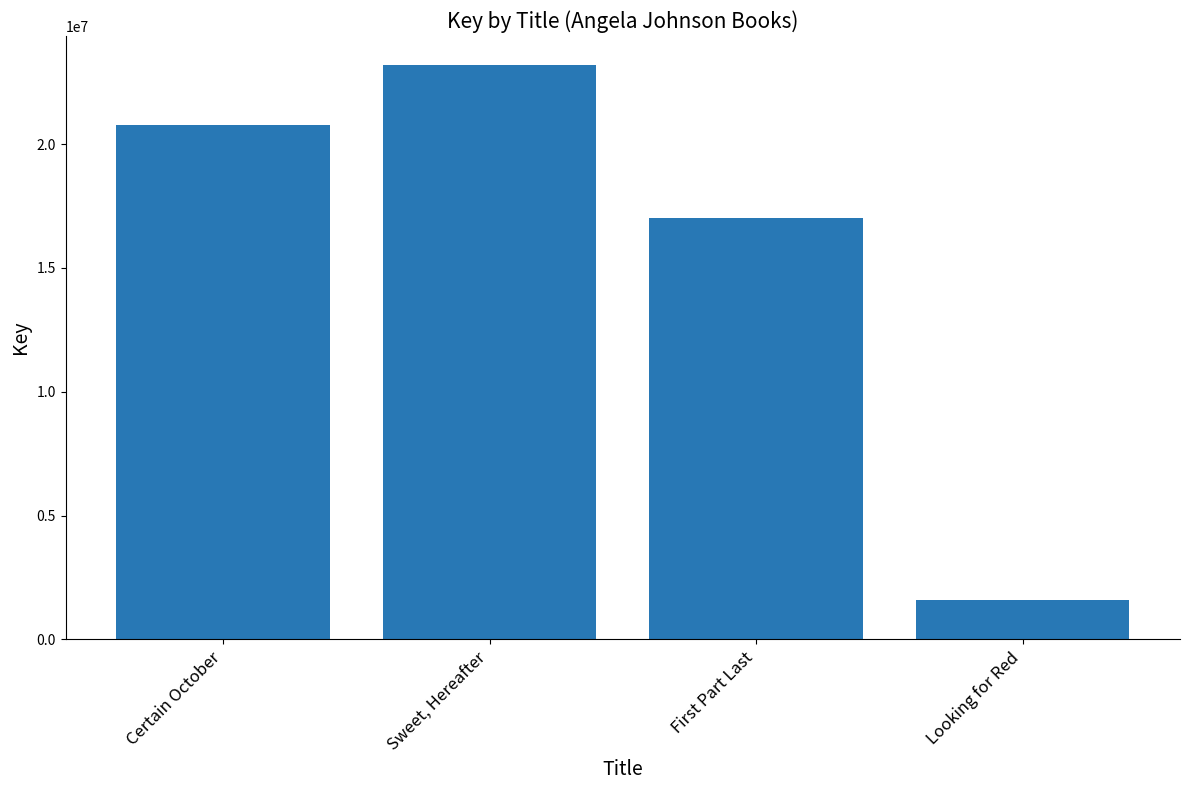

What is the difference between the values at Certain October and Sweet, Hereafter?

2426233